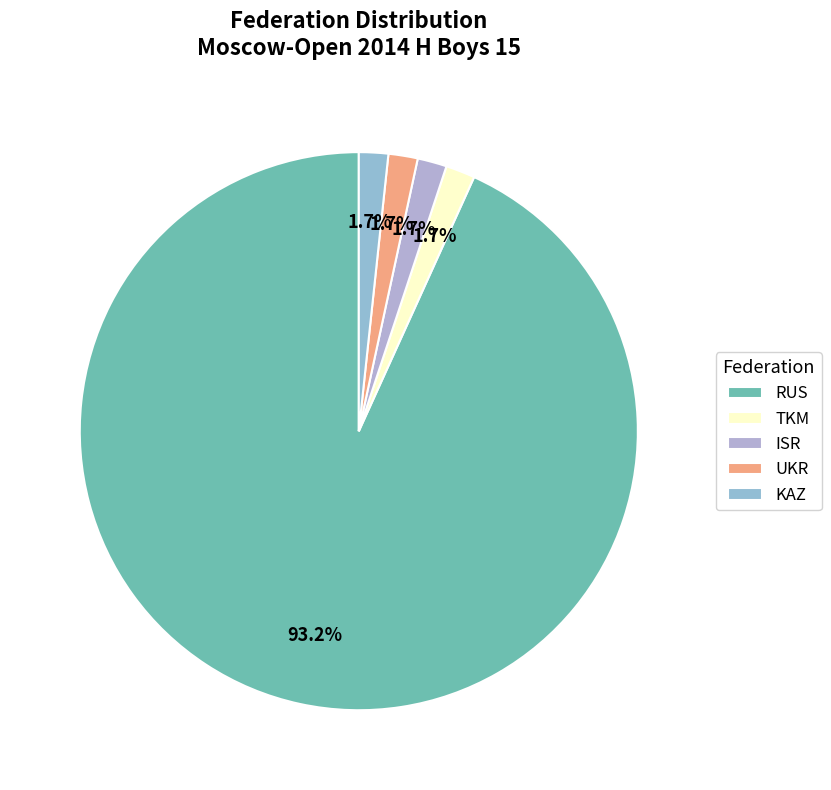

Which has a higher value, ISR or TKM?

ISR